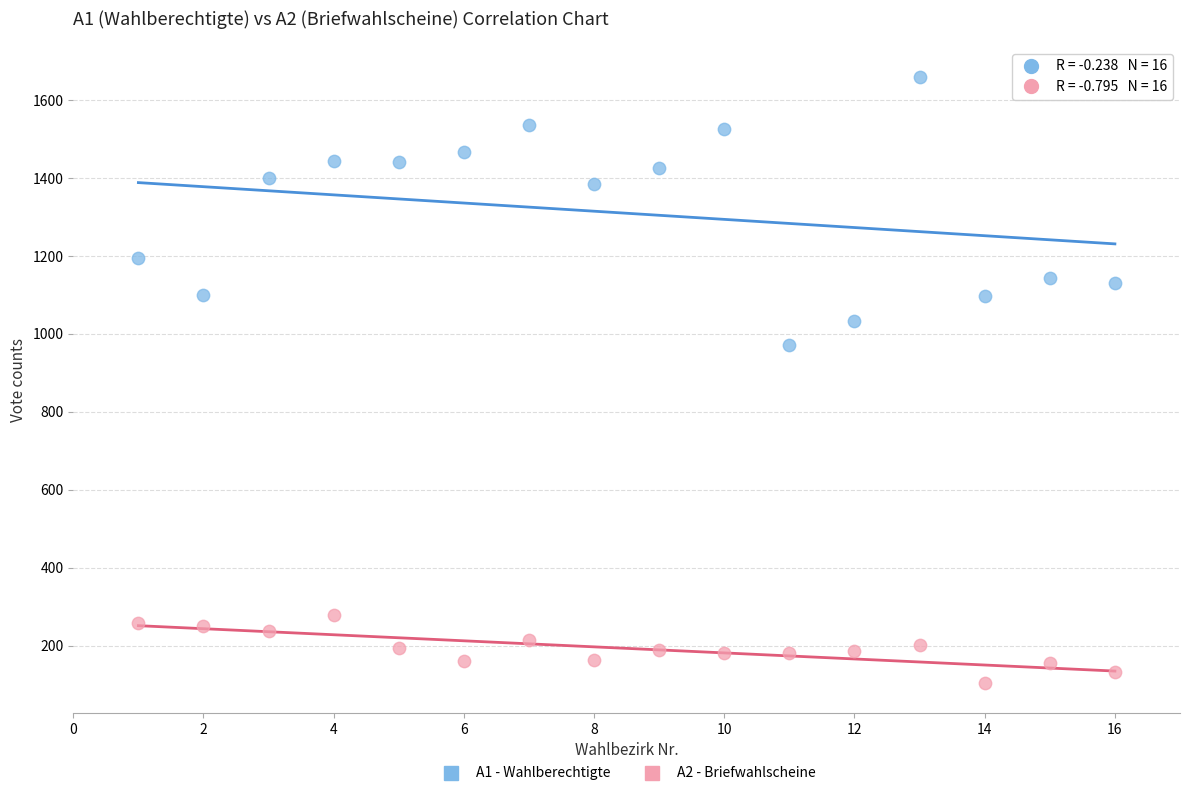

What are all the series names shown in the legend?

A1 - Wahlberechtigte, A2 - Briefwahlscheine